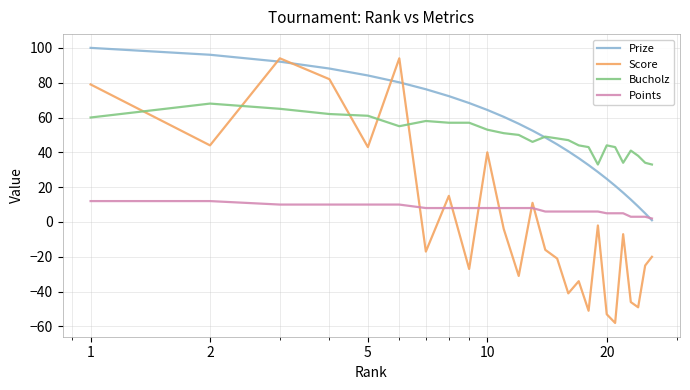

True or false: Score and Points cross at least once.

True